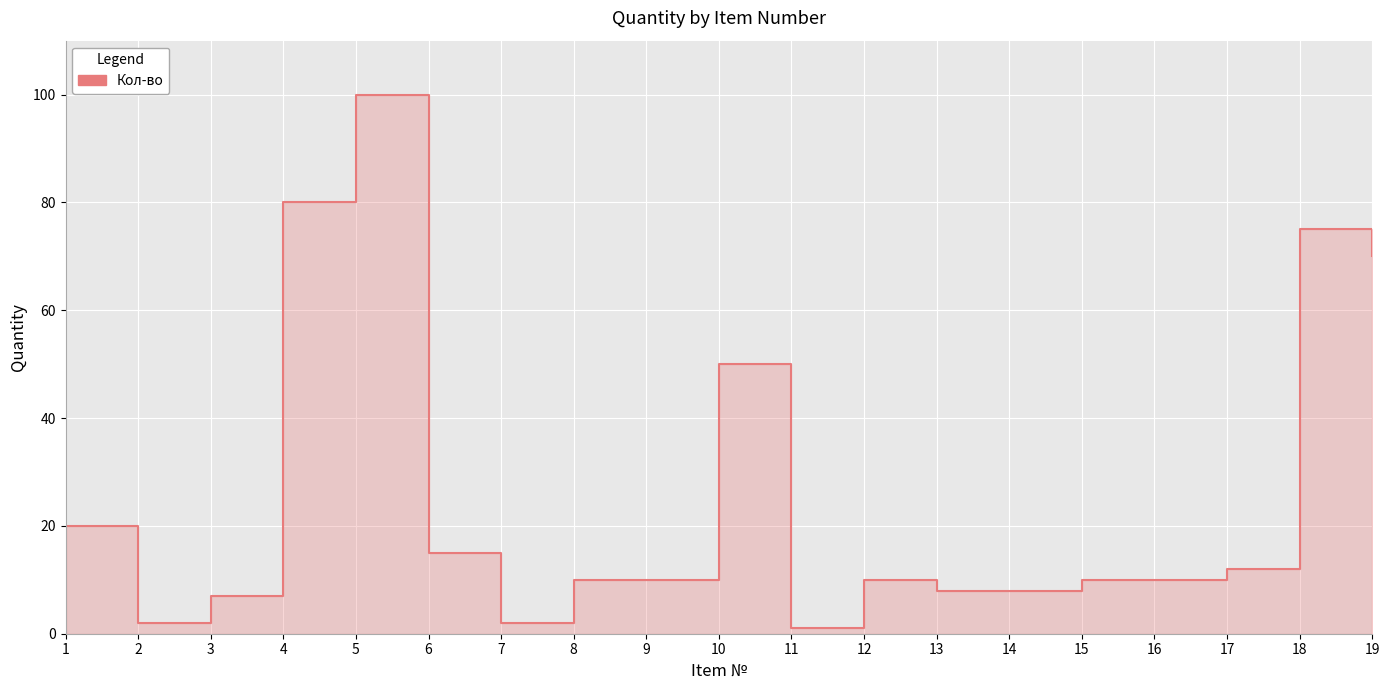

How many lines are shown in the chart?

1